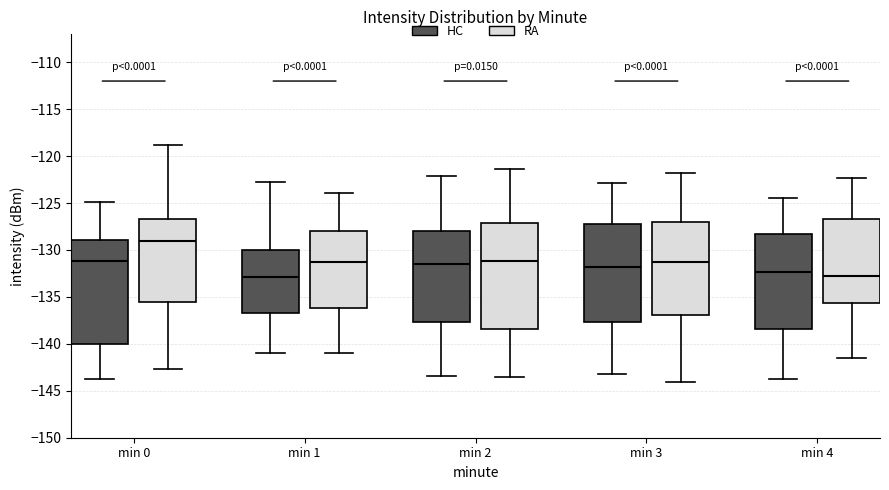

Reading left to right, read every box against the y-axis: the position of its median line, the range the box covers, and the ends of its whiskers. The values are not printed on the chart, so give them approximately, as read against the axis.

min 0 (HC): median -131.0, box -140.0 to -129.0, whiskers -144.0 to -125.0
min 0 (RA): median -129.0, box -135.5 to -126.5, whiskers -142.5 to -119.0
min 1 (HC): median -133.0, box -136.5 to -130.0, whiskers -141.0 to -122.5
min 1 (RA): median -131.0, box -136.0 to -128.0, whiskers -141.0 to -124.0
min 2 (HC): median -131.5, box -137.5 to -128.0, whiskers -143.5 to -122.0
min 2 (RA): median -131.0, box -138.5 to -127.0, whiskers -143.5 to -121.5
min 3 (HC): median -132.0, box -137.5 to -127.0, whiskers -143.0 to -123.0
min 3 (RA): median -131.0, box -137.0 to -127.0, whiskers -144.0 to -122.0
min 4 (HC): median -132.5, box -138.5 to -128.5, whiskers -144.0 to -124.5
min 4 (RA): median -133.0, box -135.5 to -126.5, whiskers -141.5 to -122.5